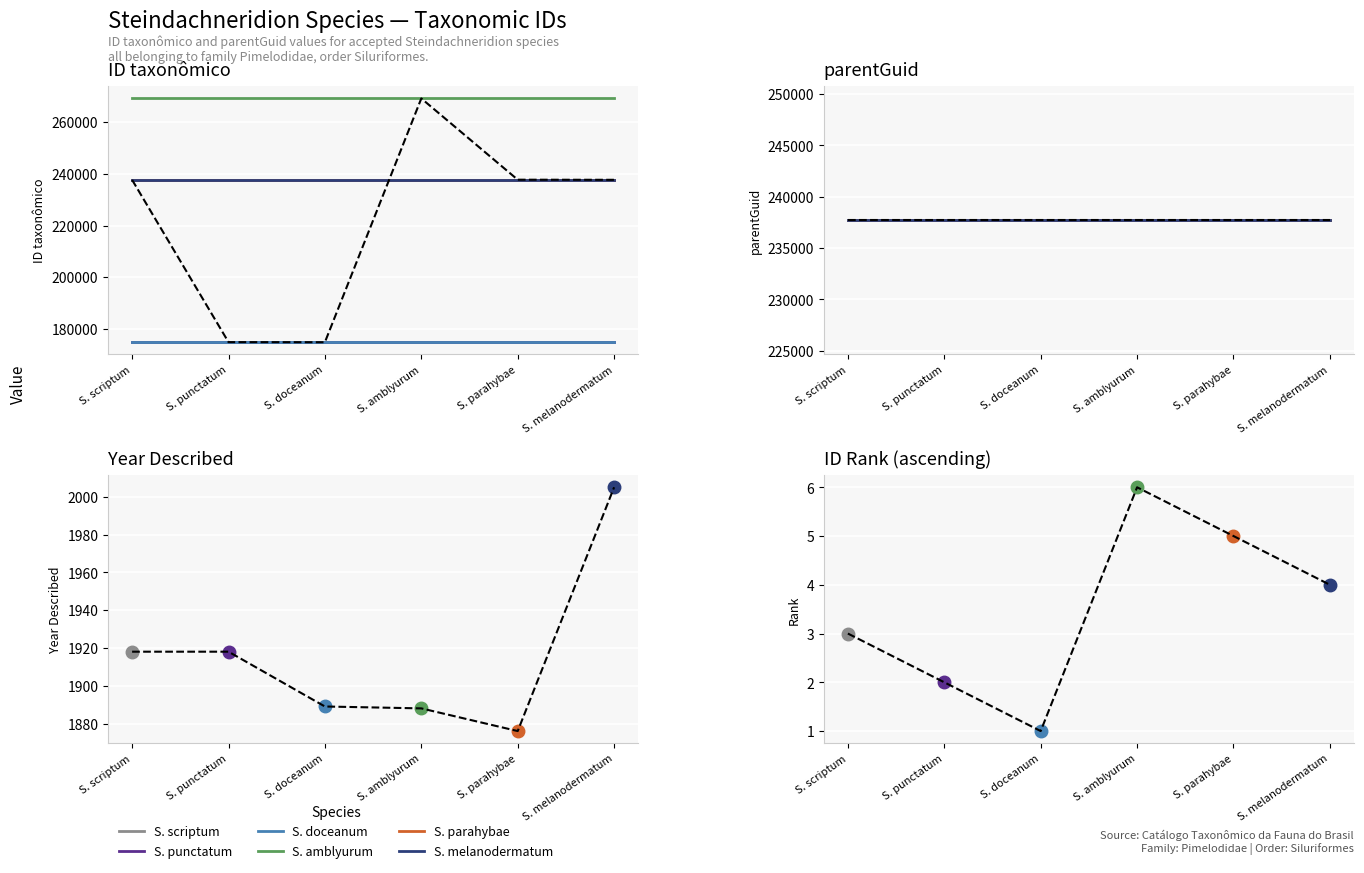

What is the sum of all values?

1331960